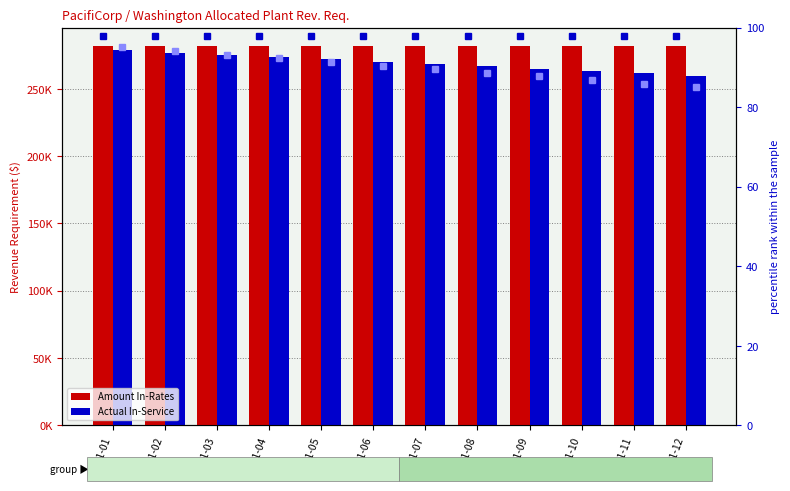

Which has a higher value, 2021-12 or 2021-02?

2021-12